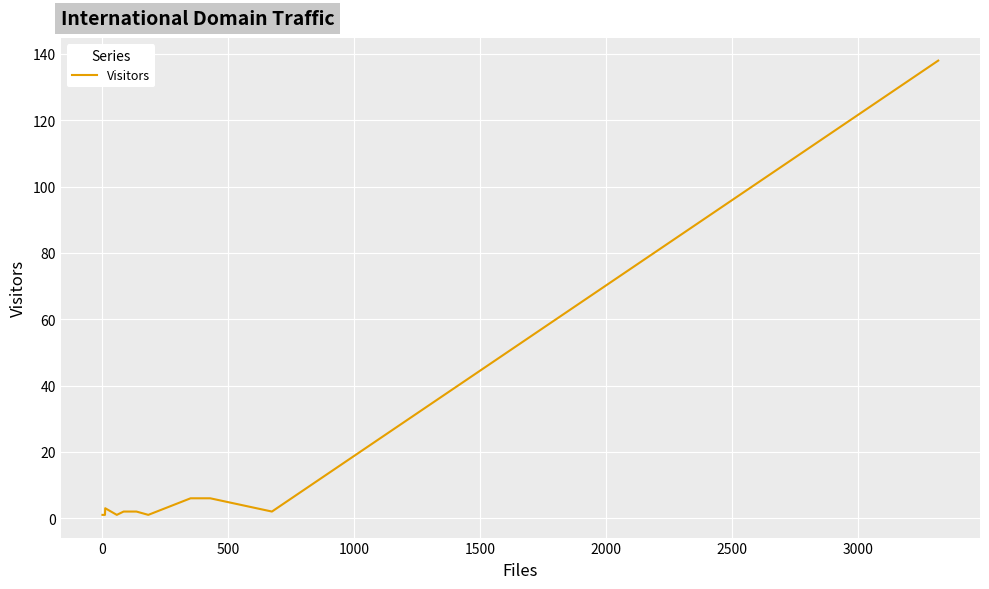

Is this an area chart (filled region under the line)?

No